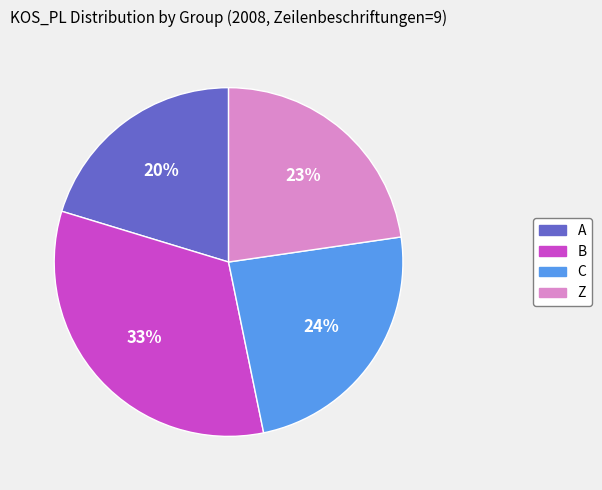

To the nearest percent, what is the average slice percentage?

25%